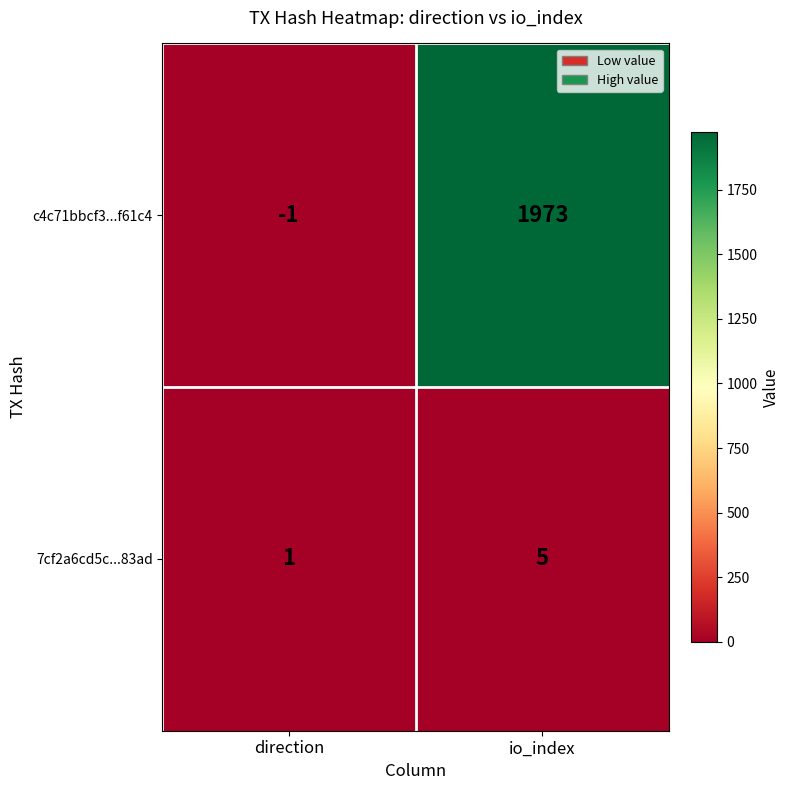

The 7cf2a6cd5c...83ad series shows 5 at io_index. True or false?

True